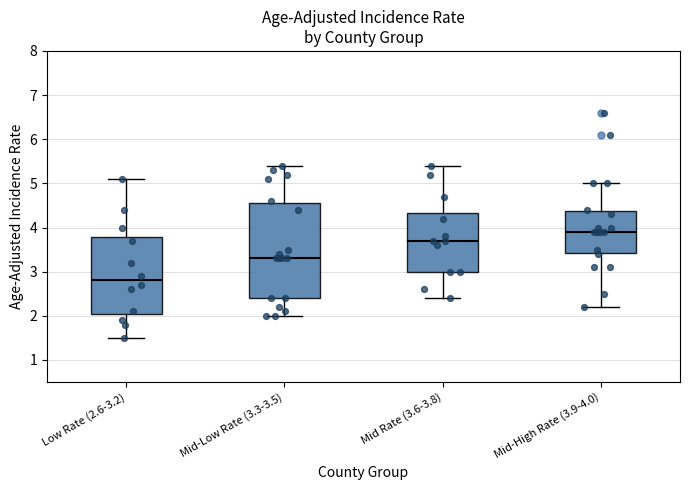

Where does the lower whisker of the box for Mid-High Rate (3.9-4.0) end on the y-axis? The values are not printed on the chart, so give them approximately, as read against the axis.

2.2